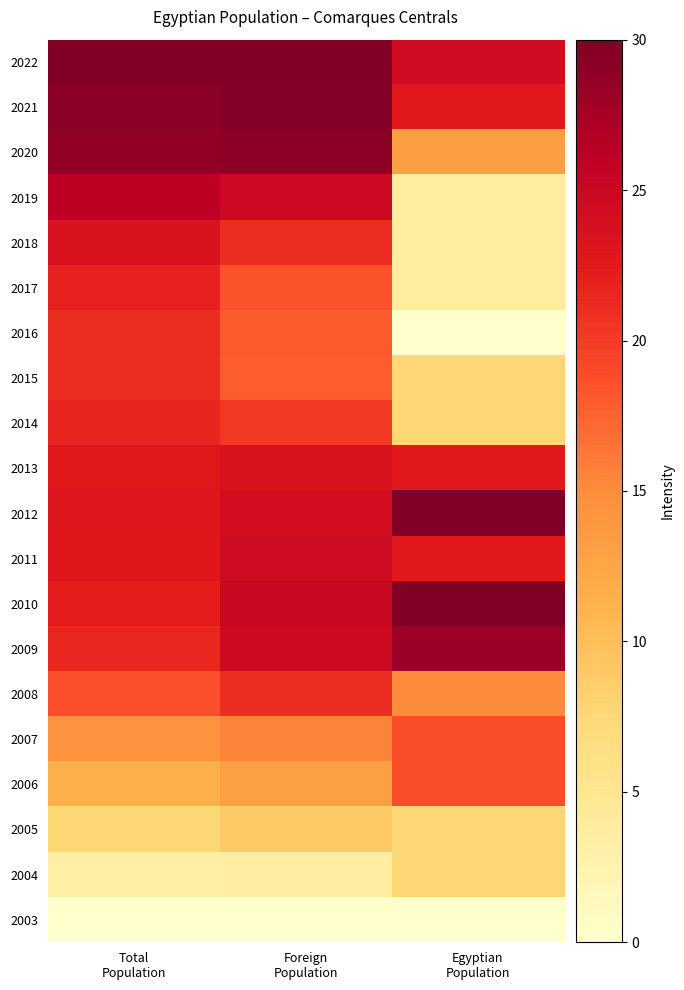

What is the spread (max minus min) of values at Total
Population?

30.0